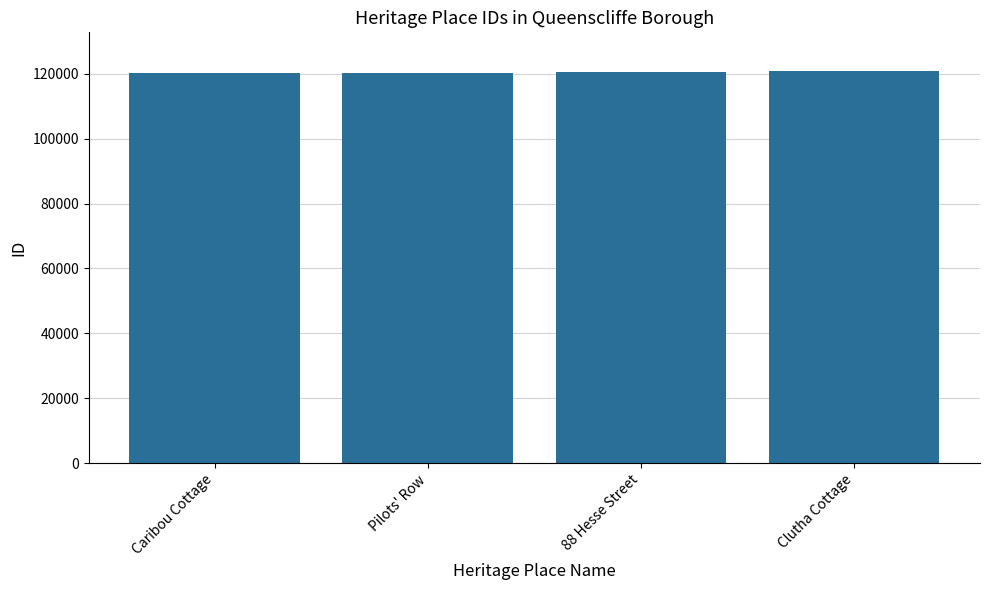

What is the greatest value displayed?

120728